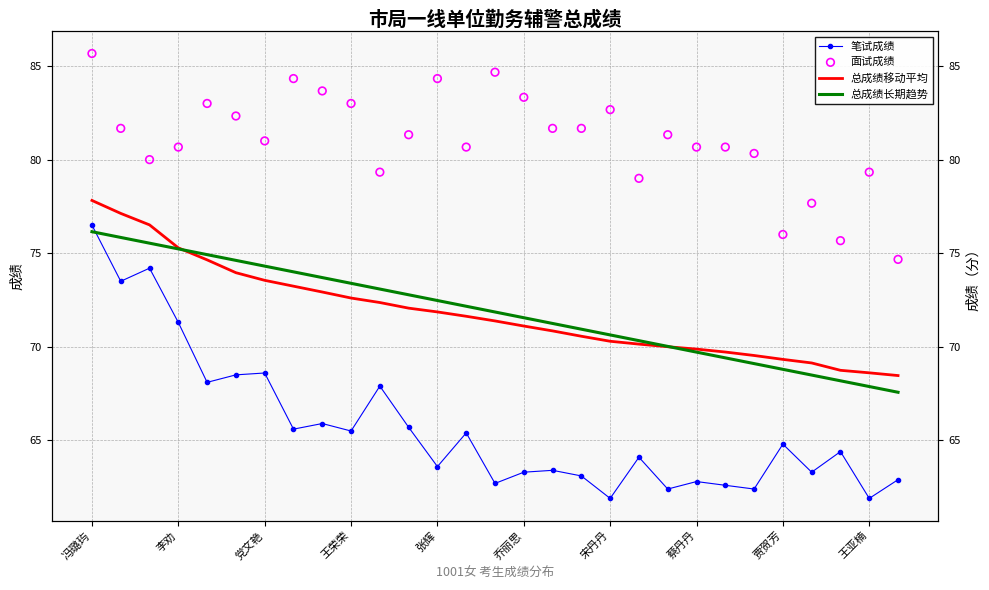

Which series has the widest spread of Y values?

笔试成绩